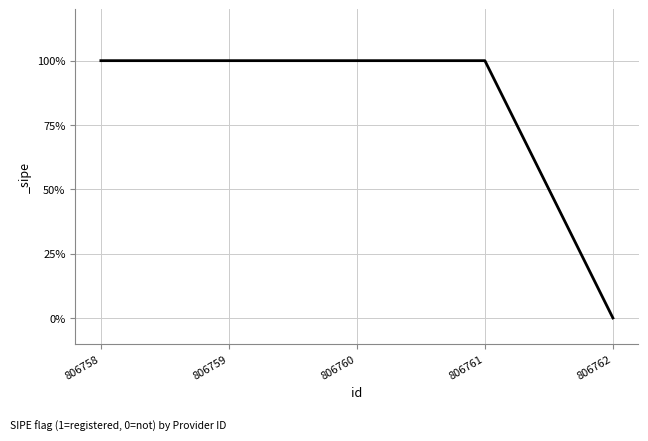

At which category does the chart reach its minimum across all series?

806762